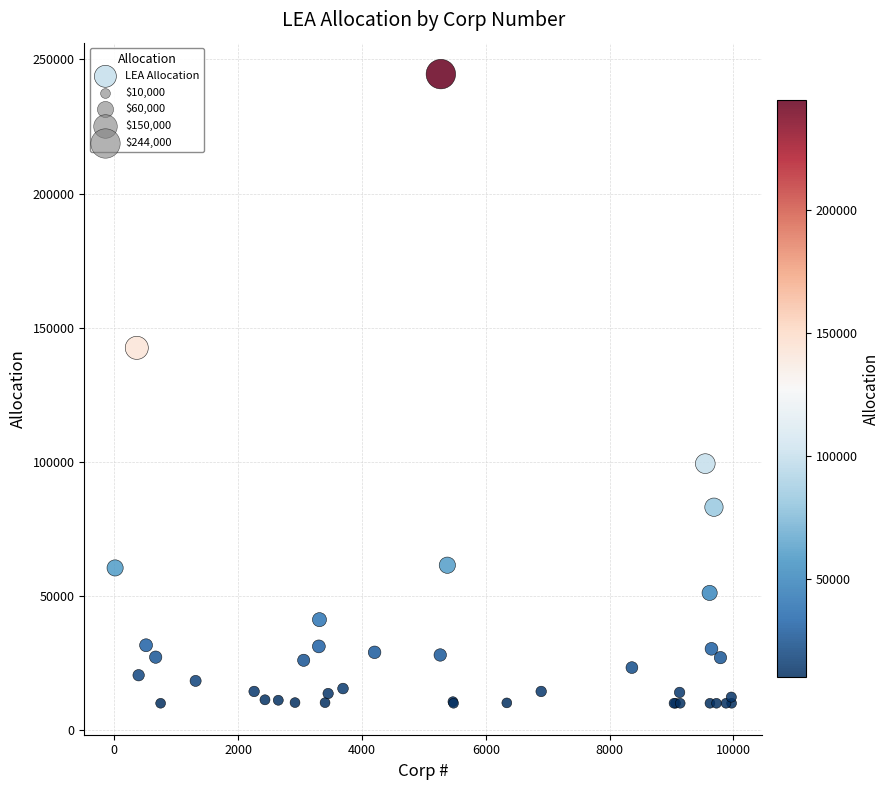

What Y value in the scatter plot is closest to 127255?

142481.3